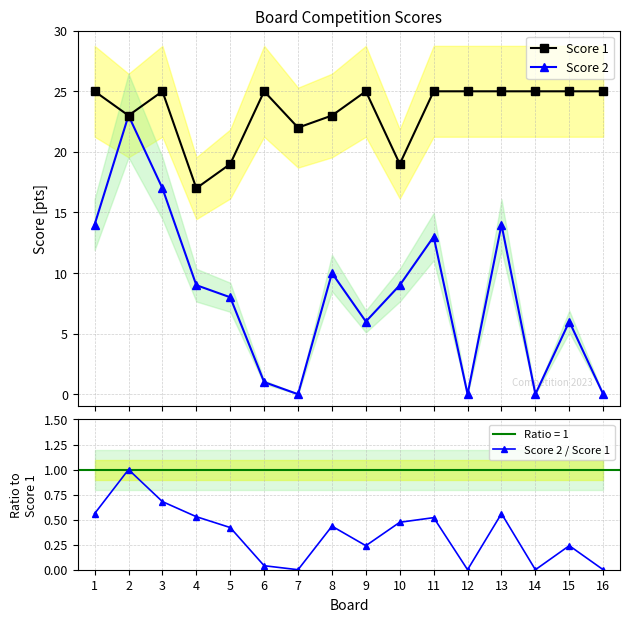

True or false: Score 1 and Score 2 / Score 1 intersect in this chart.

False